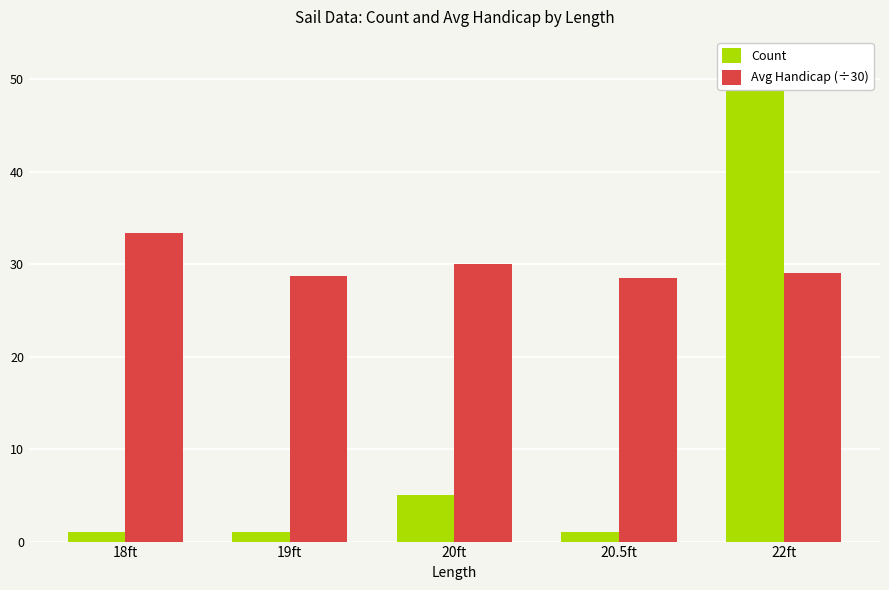

Which series has the largest total across all categories?

Avg Handicap (÷30)